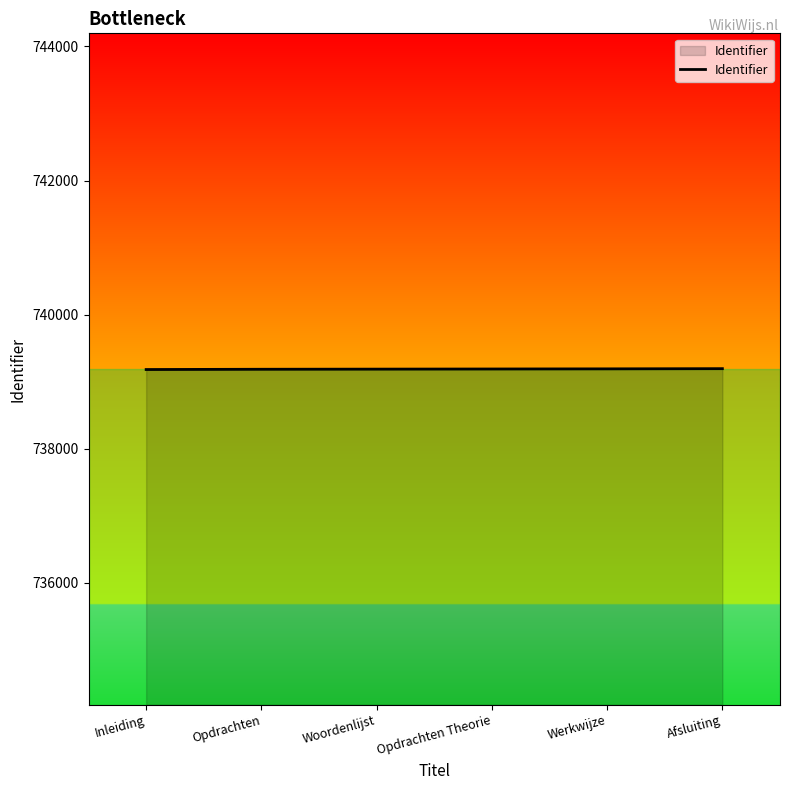

Approximately how many times larger is the value at Woordenlijst compared to Afsluiting?

1.0